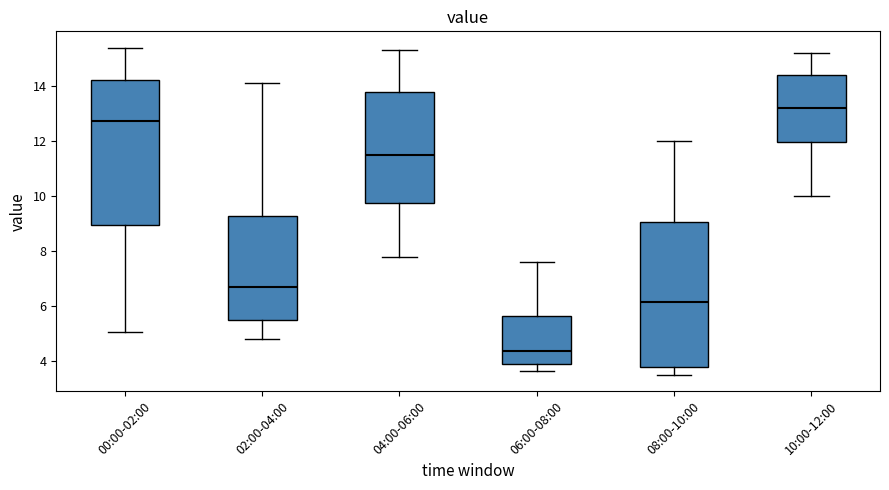

Which box has the lowest median line?

06:00-08:00